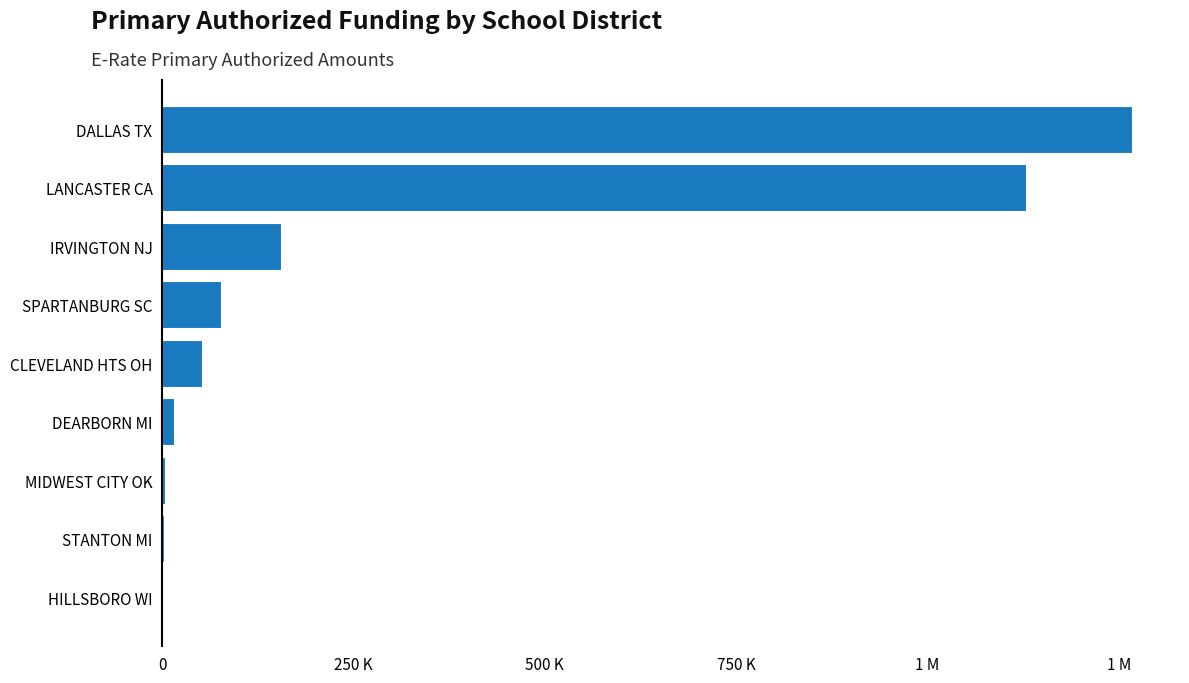

What is the sum of all values?

2701818.5